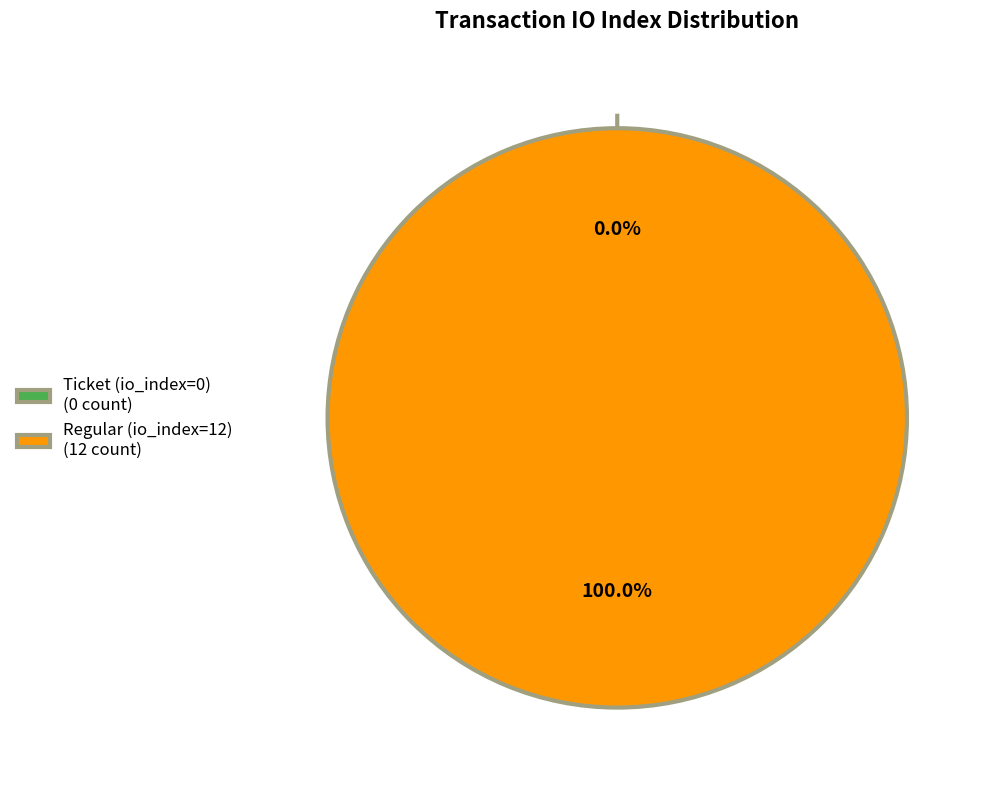

To the nearest percent, what is the average slice percentage?

50%